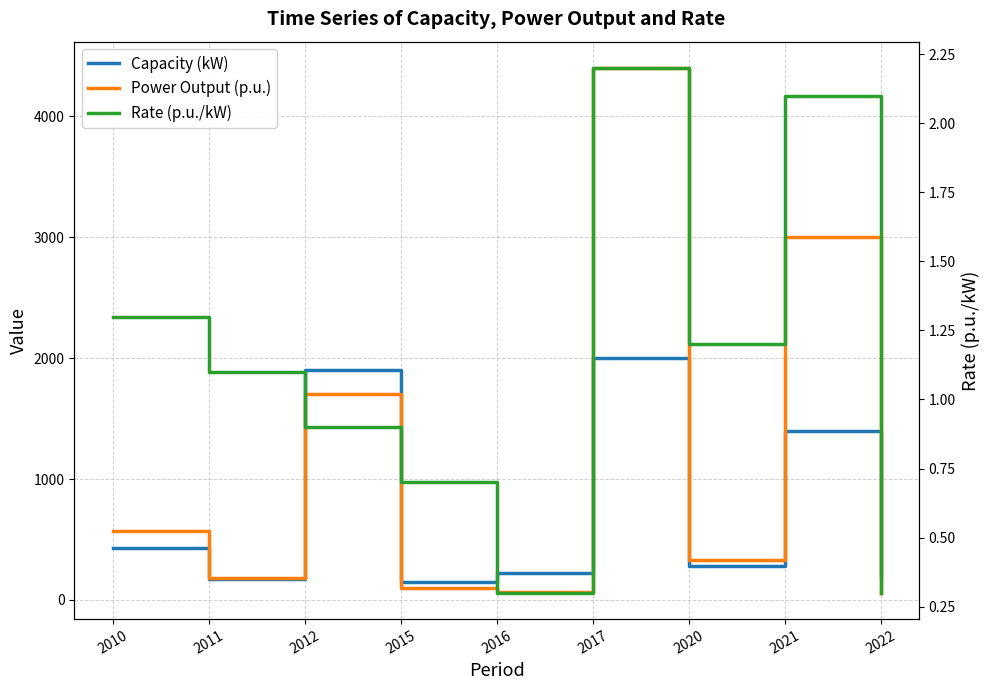

At 2022, list the series in order from smallest to largest.

Rate (p.u./kW), Power Output (p.u.), Capacity (kW)